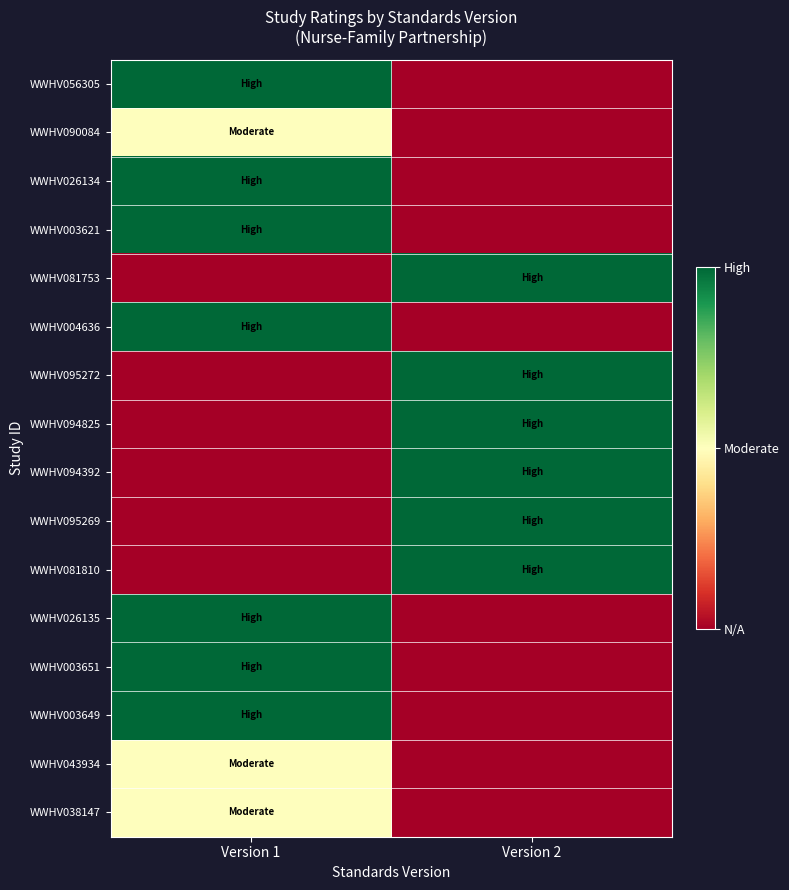

Which series changed the most between Version 1 and Version 2?

WWHV056305